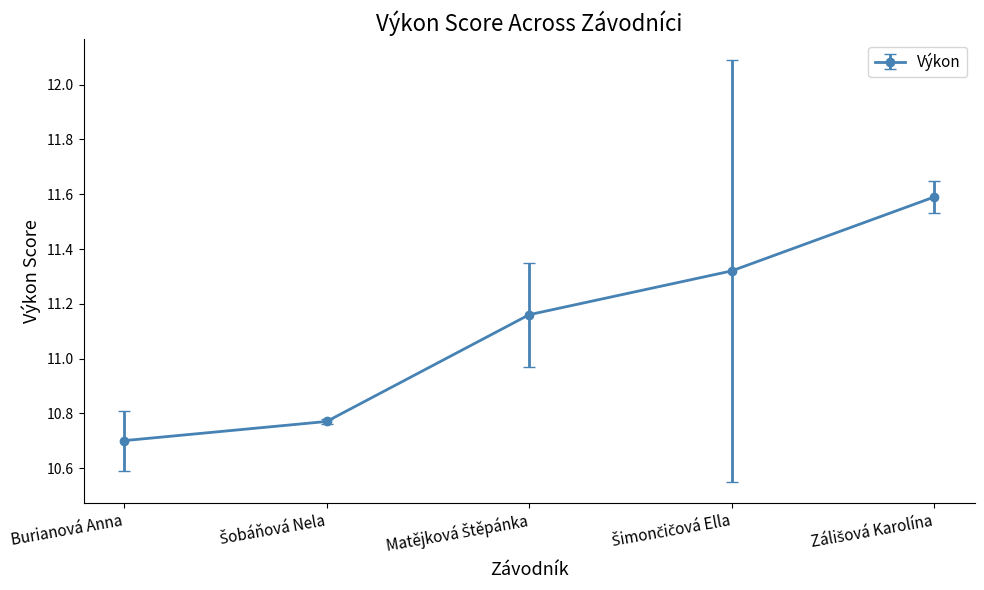

True or false: the data shows 6.1 at Burianová Anna.

False